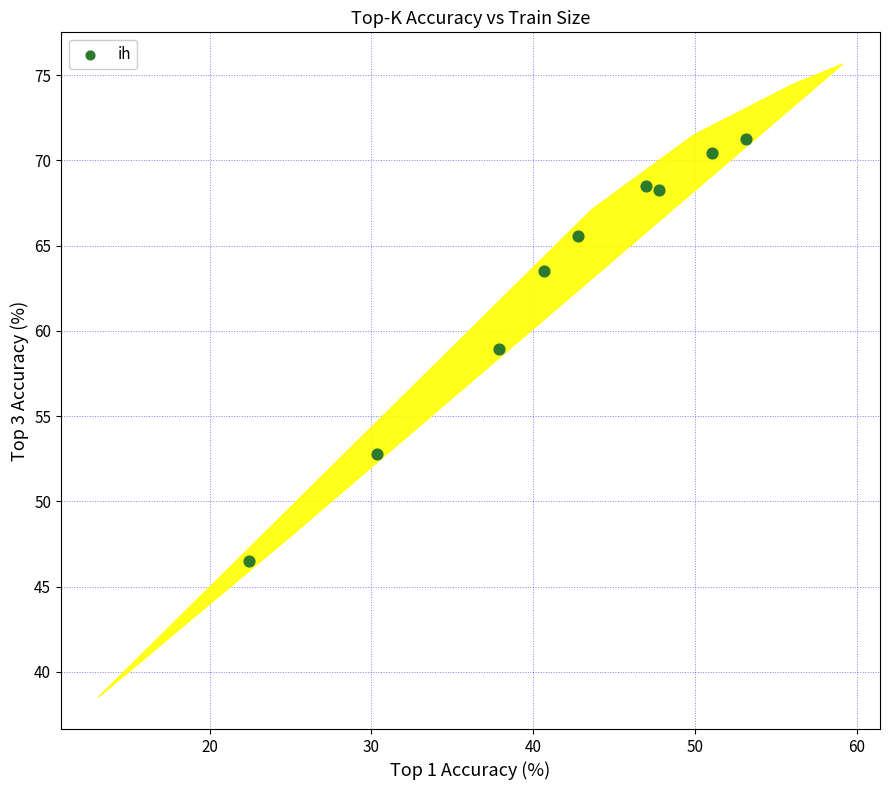

What Y value in the scatter plot is closest to 58?

59.0